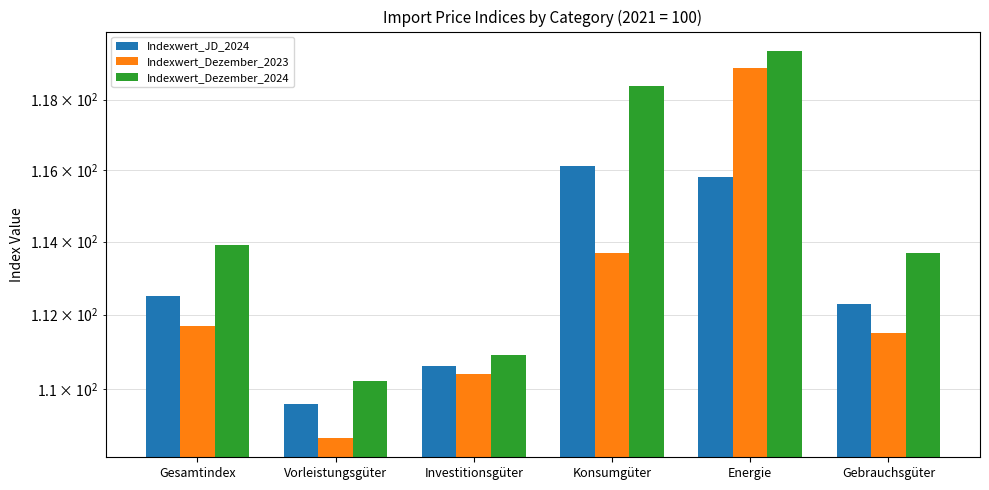

At which label does Indexwert_Dezember_2023 reach its peak?

Energie